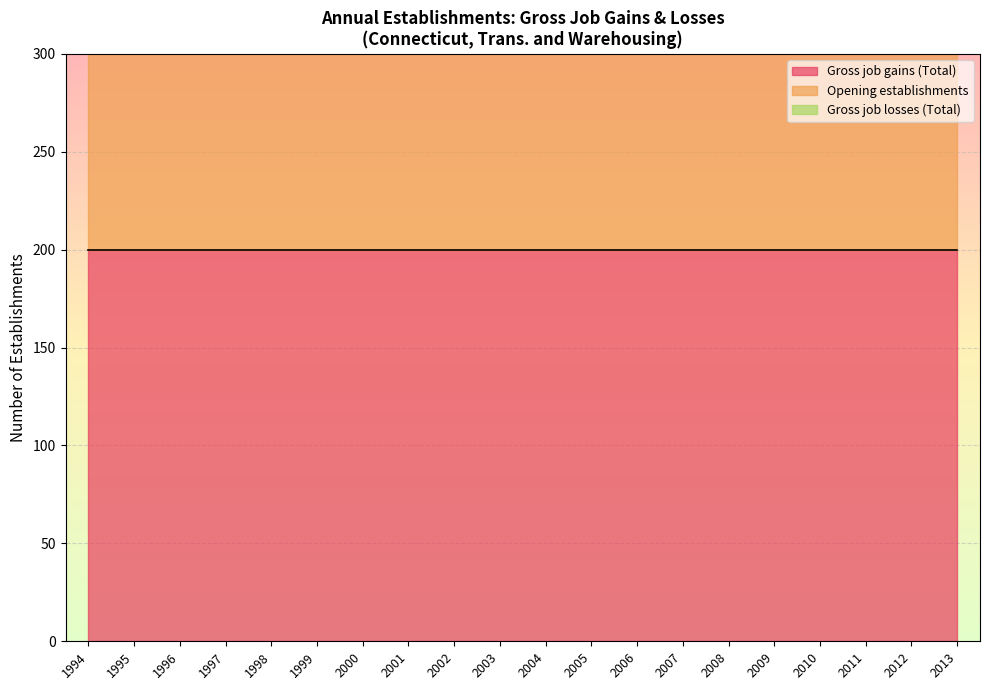

True or false: Gross job losses (Total) and Opening establishments intersect in this chart.

False